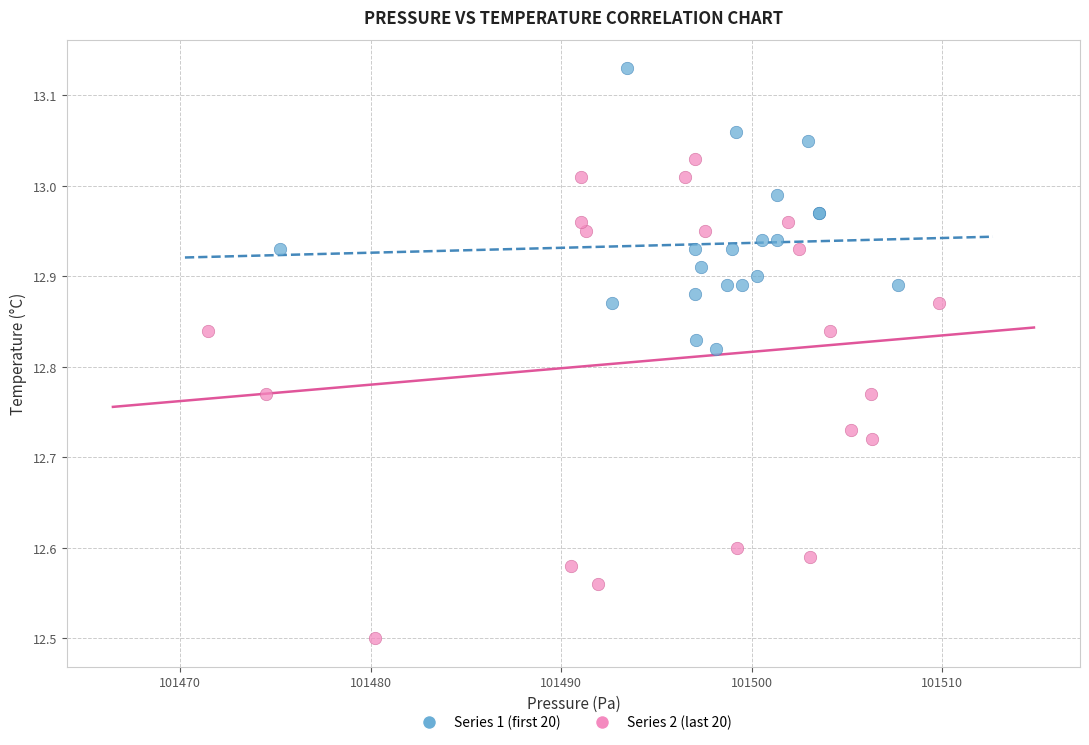

Which series contains the highest Y value?

Series 1 (first 20)